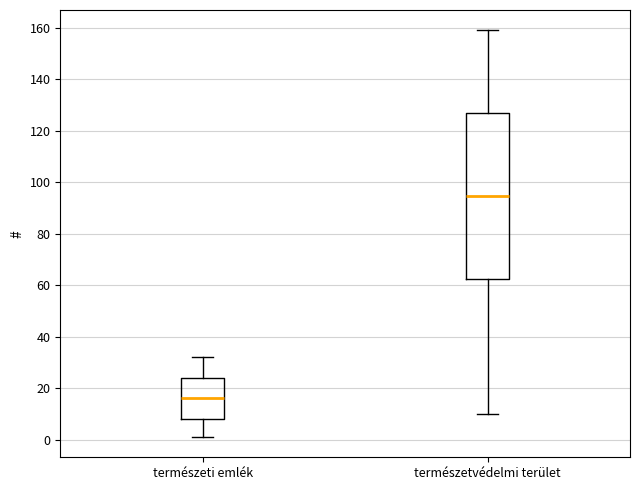

Where is the lower edge of the box for természeti emlék on the y-axis? The values are not printed on the chart, so give them approximately, as read against the axis.

8